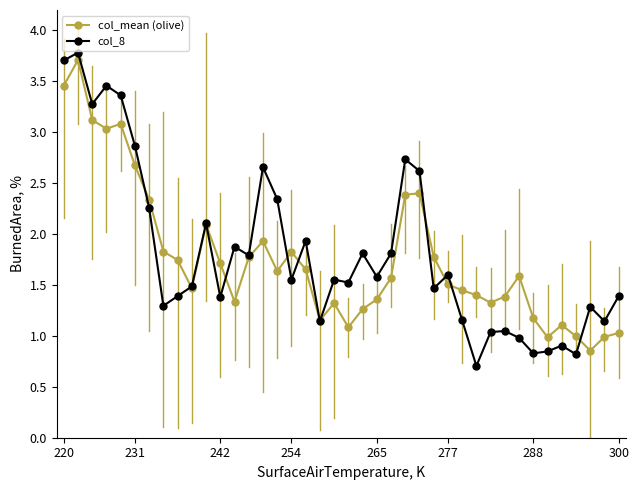

What is the value of the col_mean (olive) point at the 5th from the left?

3.1